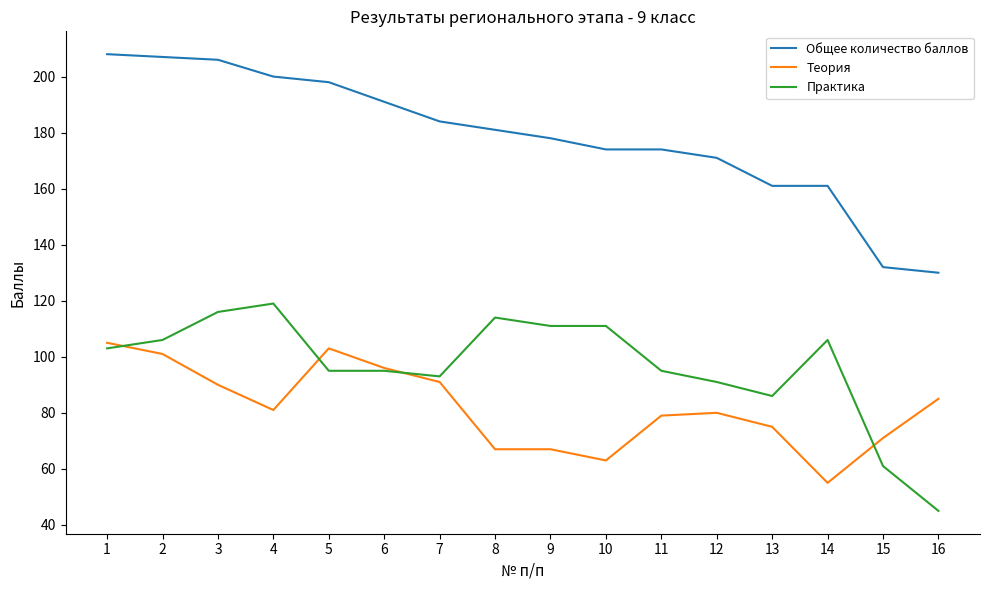

Which series has the widest spread of values?

Общее количество баллов